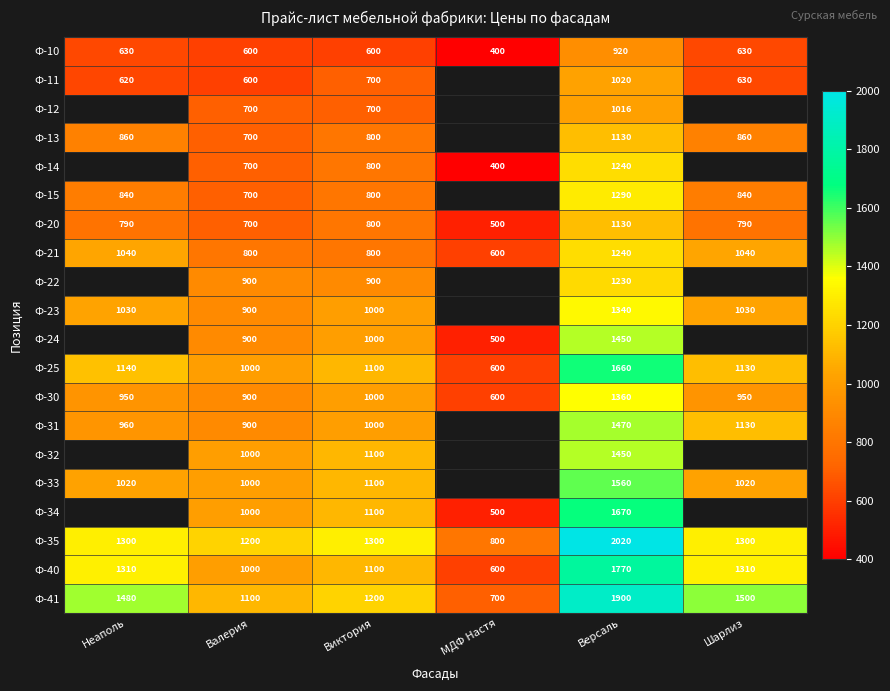

True or false: Ф-14 has a value of 2217.7 at Версаль.

False